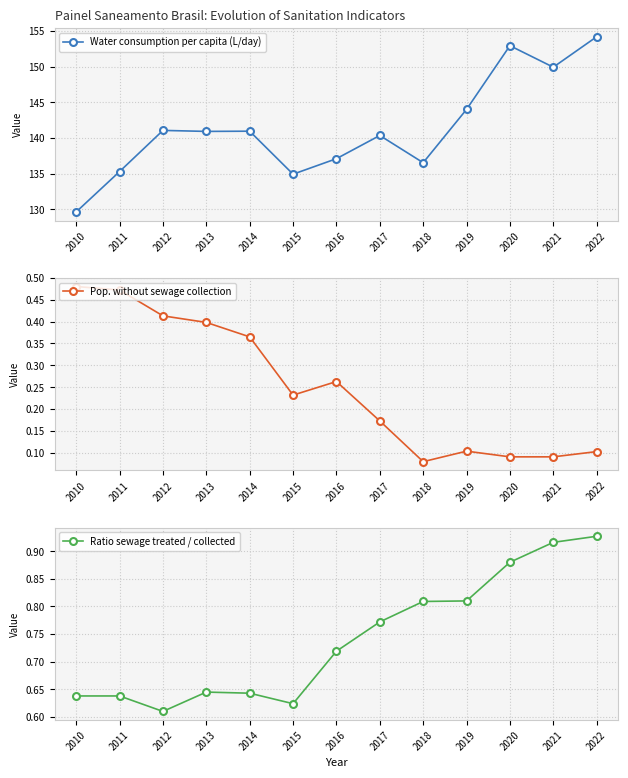

List the series in order of their peak value, lowest first.

Pop. without sewage collection, Ratio sewage treated / collected, Water consumption per capita (L/day)